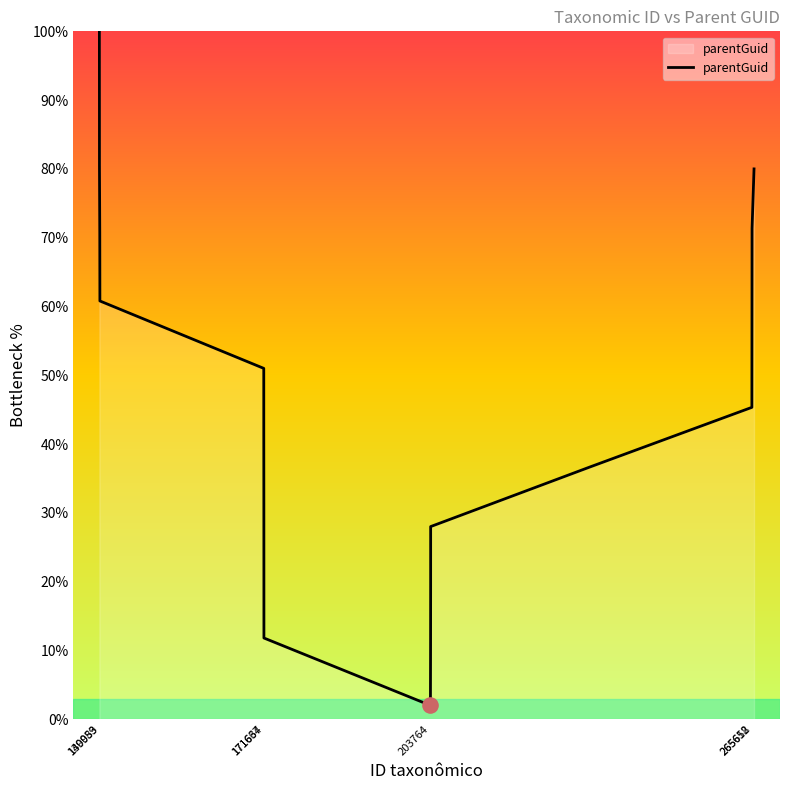

What is the maximum value shown in the chart?

100.0